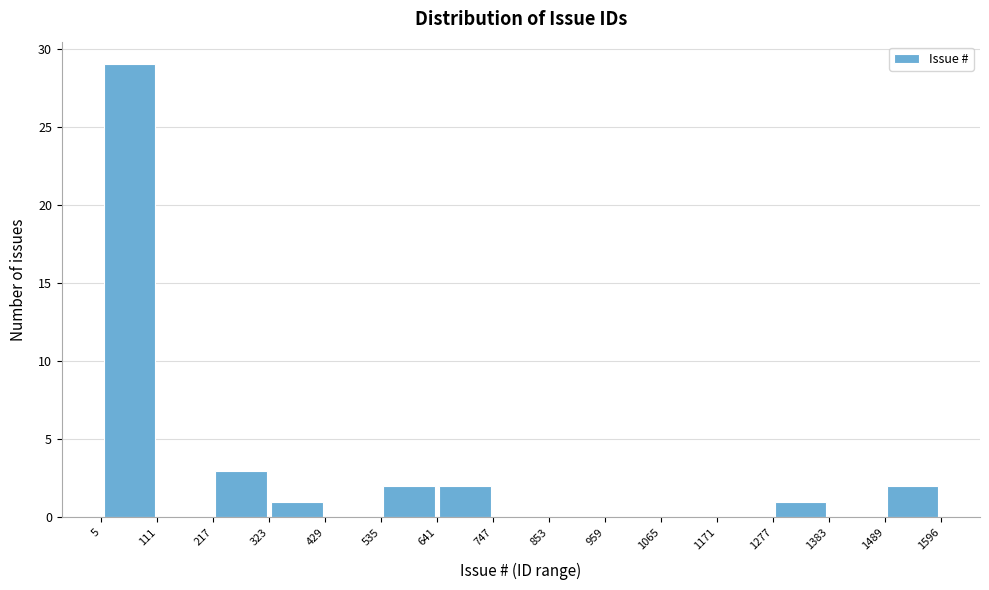

How tall is the bar that spans 5 to 111 on the x-axis? The values are not printed on the chart, so give them approximately, as read against the axis.

29